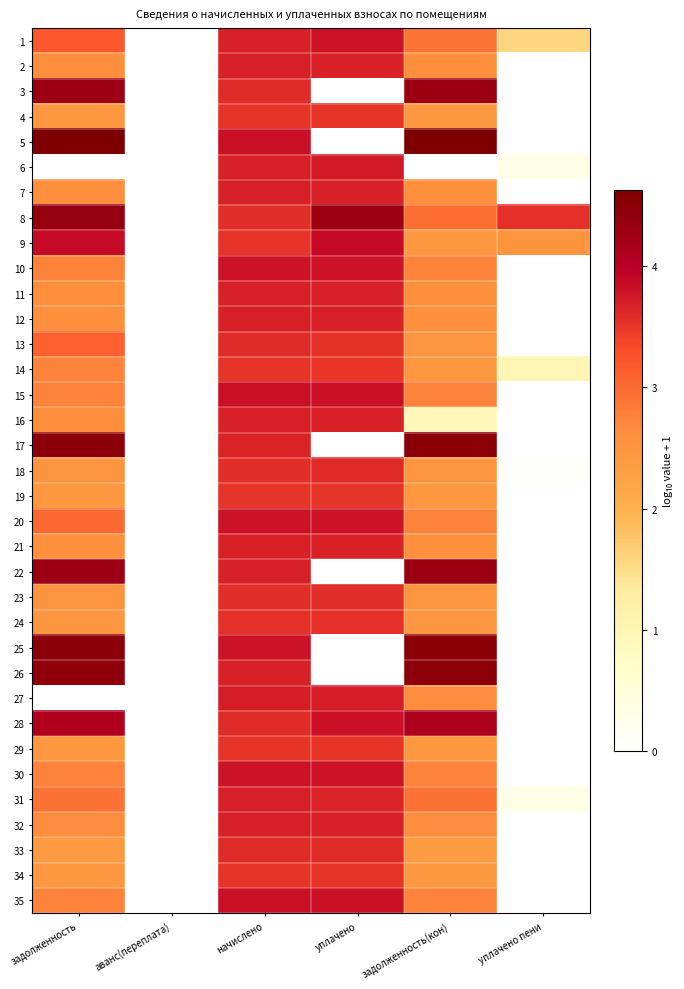

Between уплачено and начислено, which is larger?

уплачено